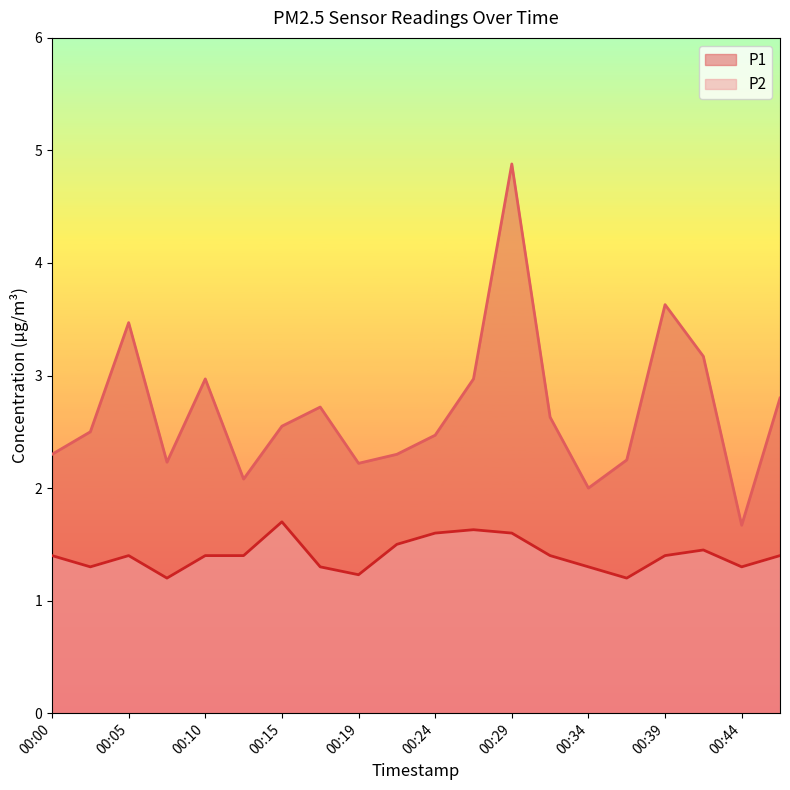

What is the sum of the P1 values at 00:00 and 00:46?

5.1